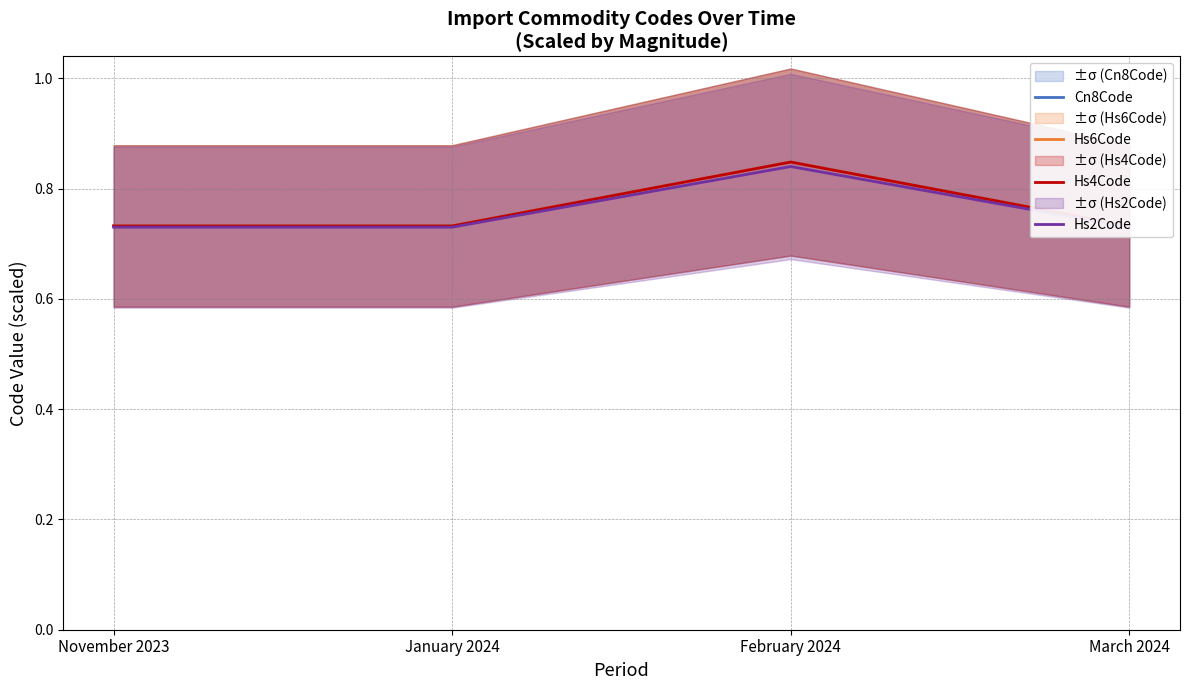

True or false: Hs2Code and Hs4Code intersect in this chart.

False